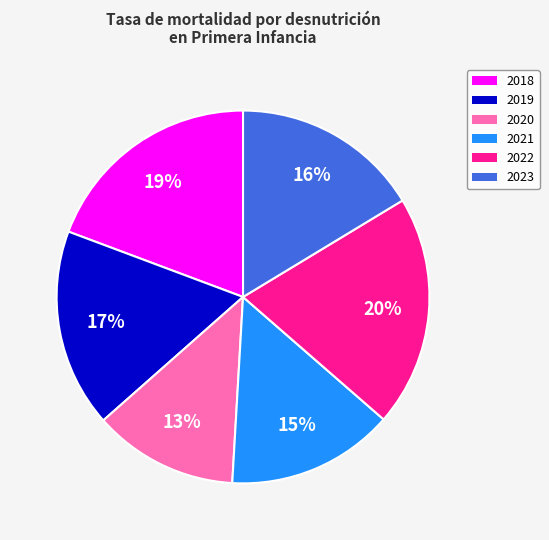

Between 2018 and 2022, which is larger?

2022